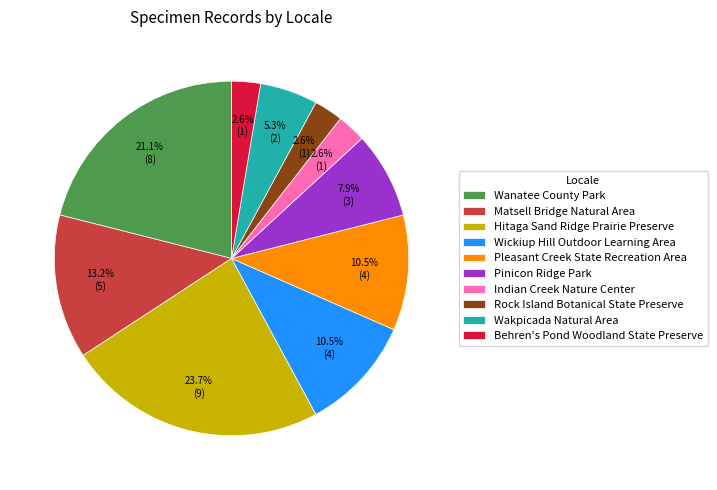

What is the largest slice in the pie chart?

Hitaga Sand Ridge Prairie Preserve